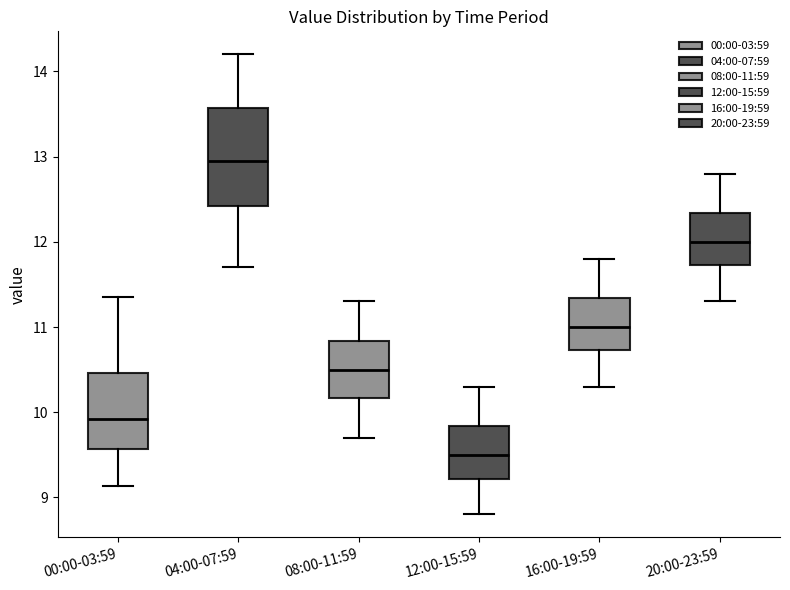

Which box has the lowest median line?

12:00-15:59